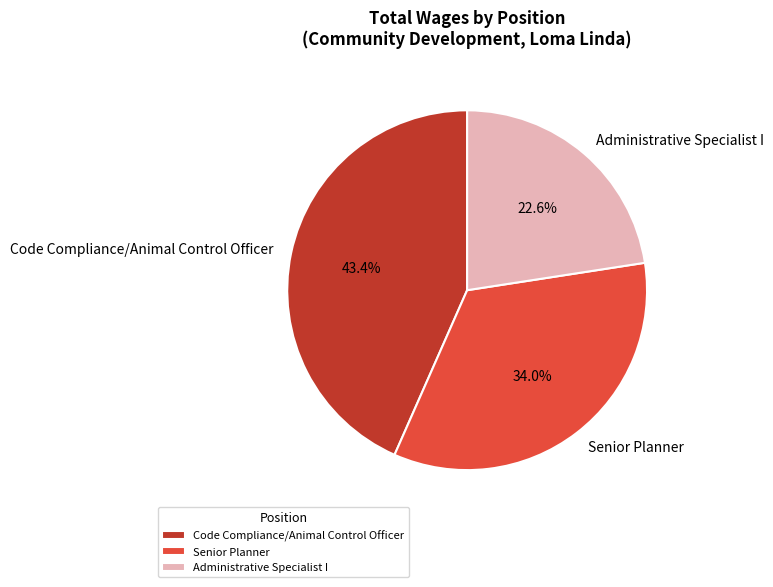

Does any single category account for the majority?

No